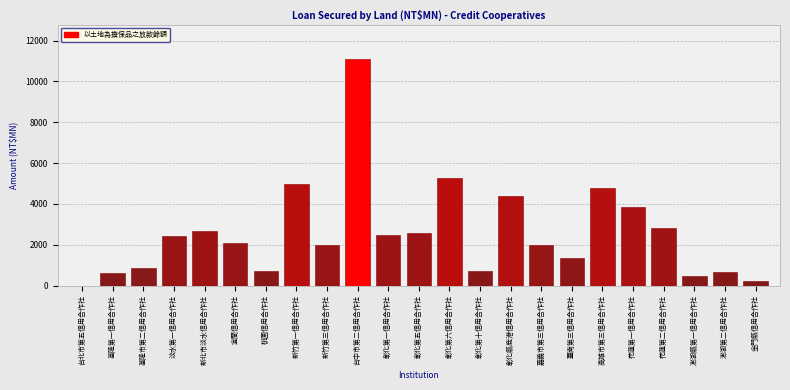

What is the change in value from 淡水第一信用合作社 to 臺南第三信用合作社?

-1048